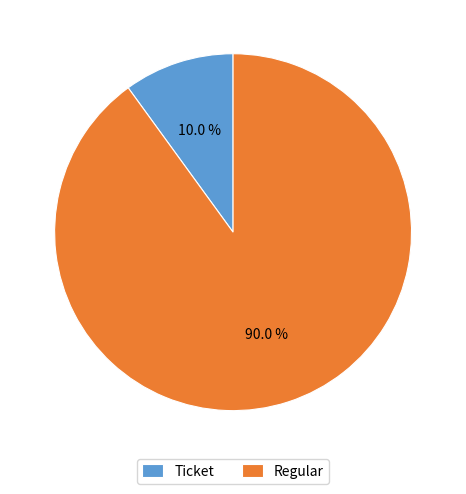

To the nearest percent, what is the average slice percentage?

50%